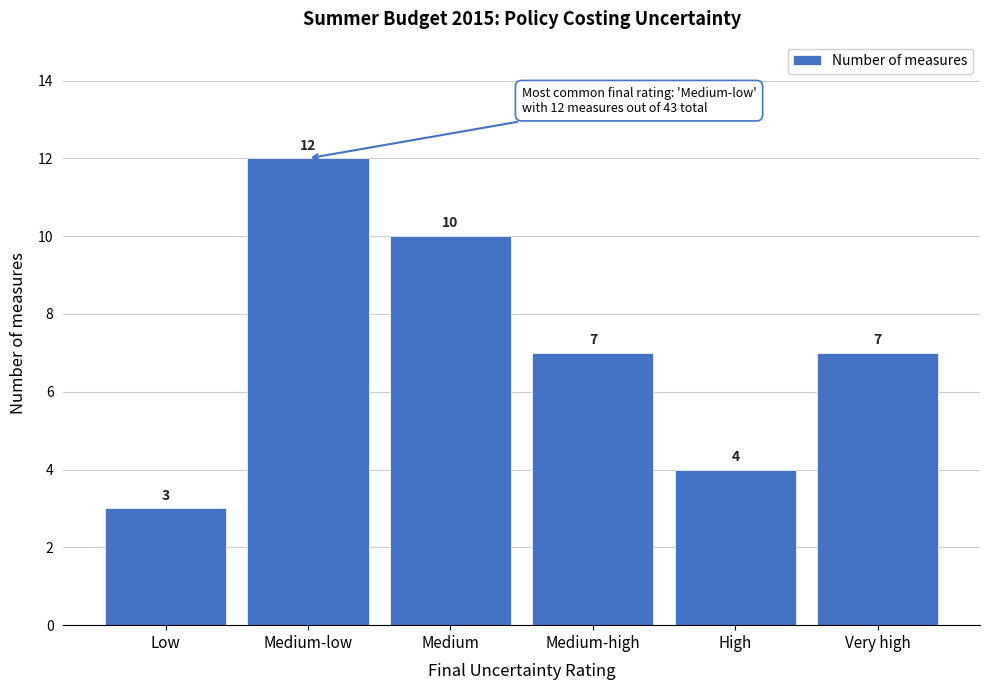

Reading right to left, transcribe all the data shown in this chart.

Very high=7	High=4	Medium-high=7	Medium=10	Medium-low=12	Low=3